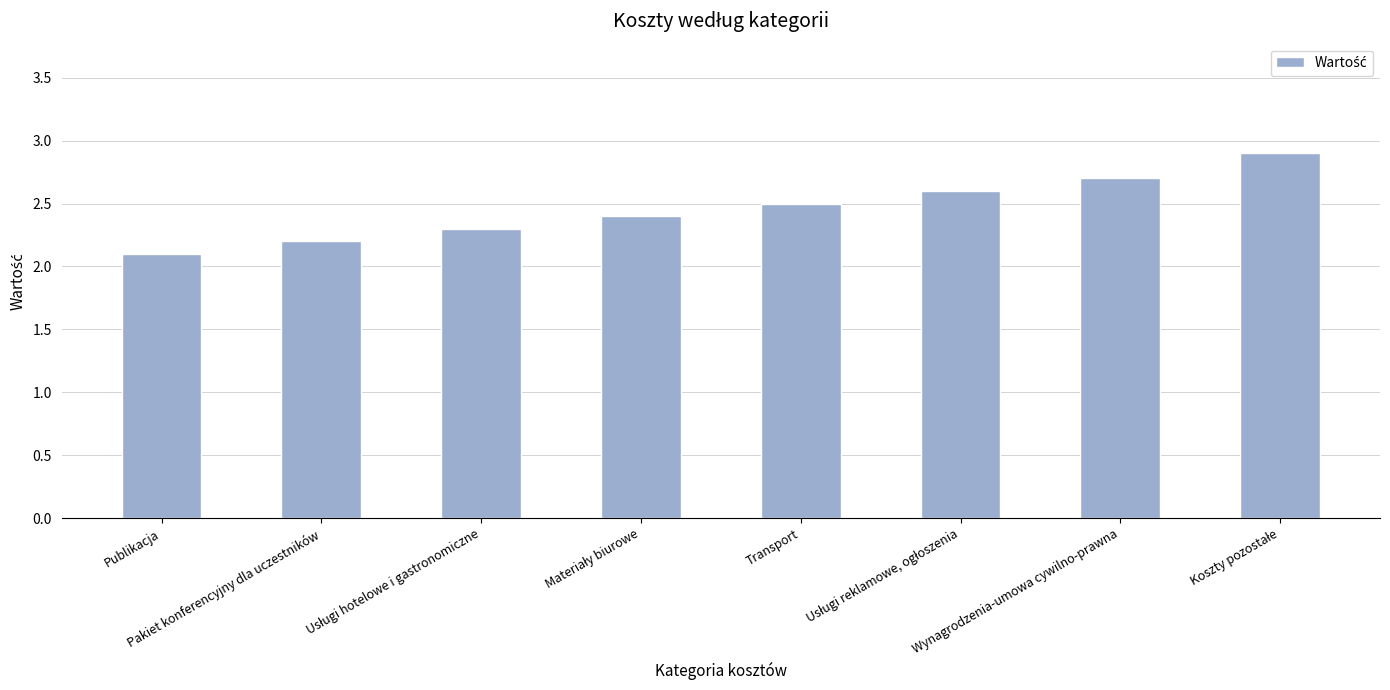

True or false: the data shows 0.6 at Pakiet konferencyjny dla uczestników.

False